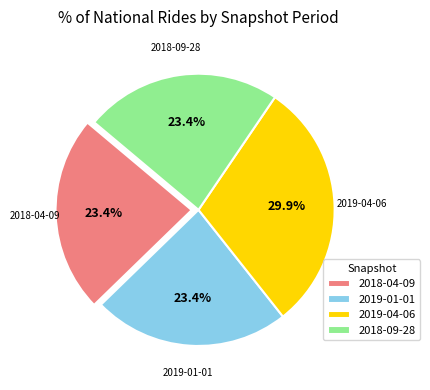

Approximately how many times larger is the value at 2019-01-01 compared to 2018-09-28?

1.0